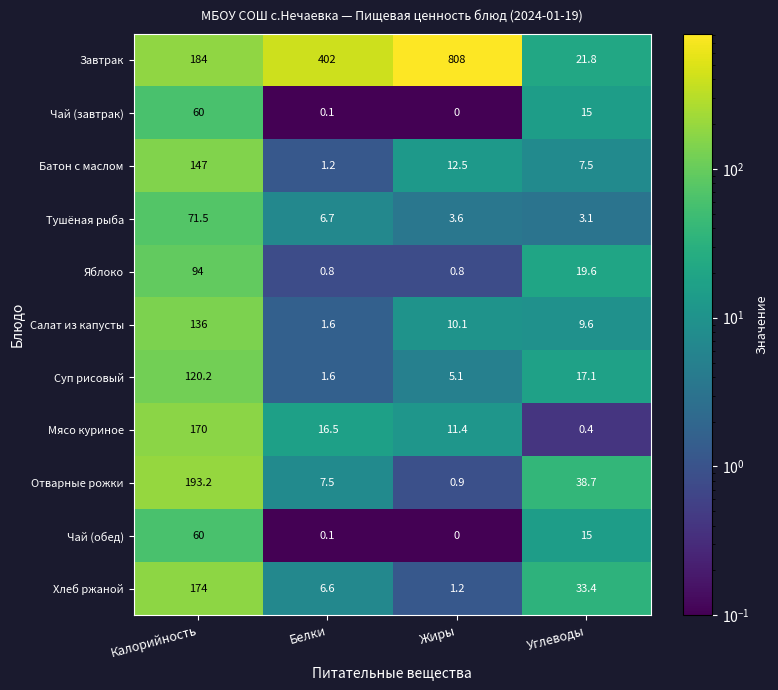

What is the approximate value of Салат из капусты at Жиры?

10.1